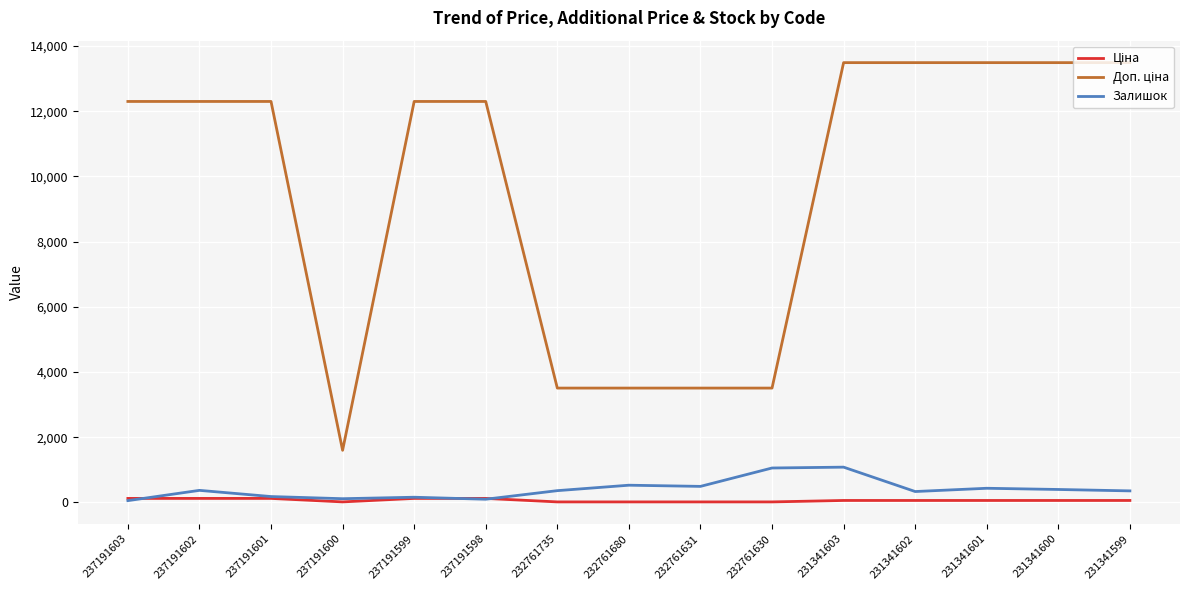

The Залишок series shows 492.0 at 232761631. True or false?

True